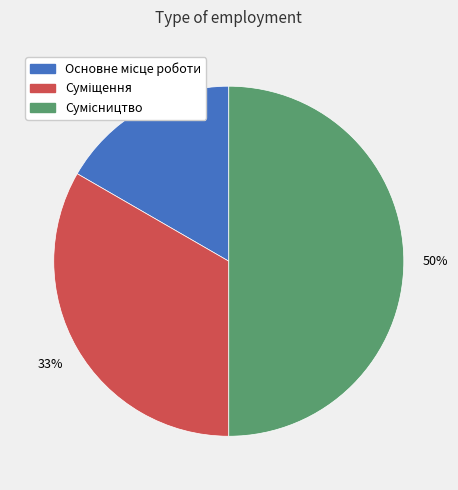

To the nearest percent, what is the average slice percentage?

33%